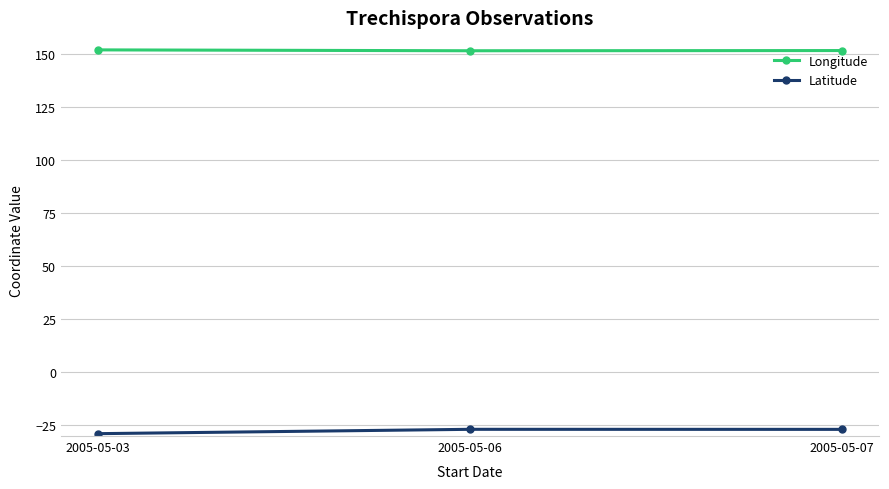

What is the difference between the highest and lowest values at 2005-05-07?

178.5